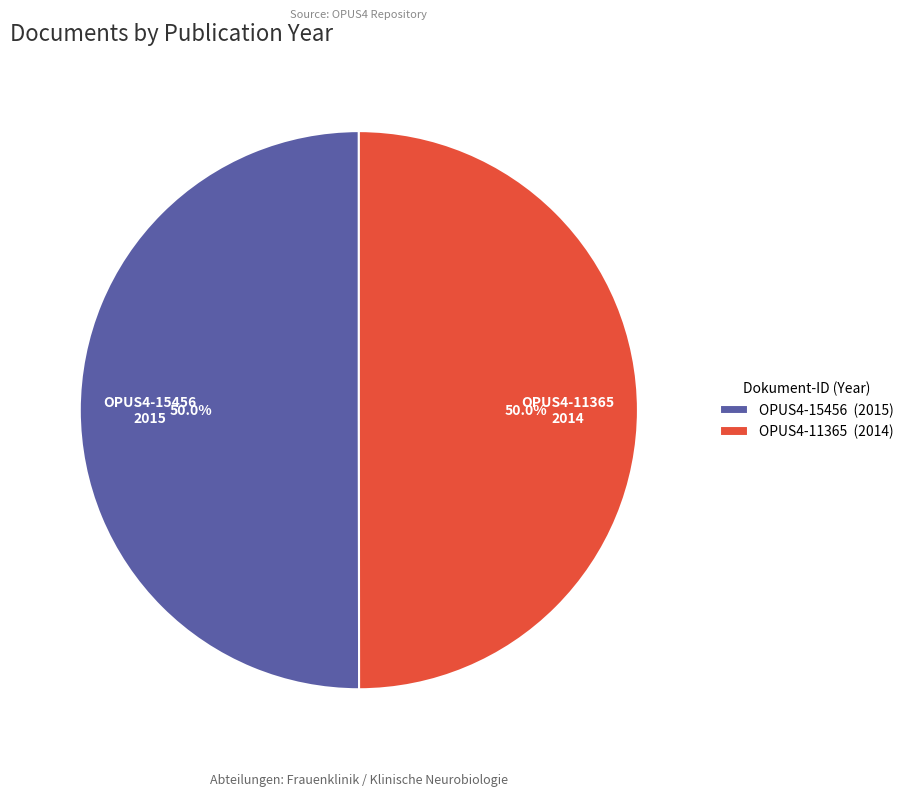

How many segments does this pie chart have?

2